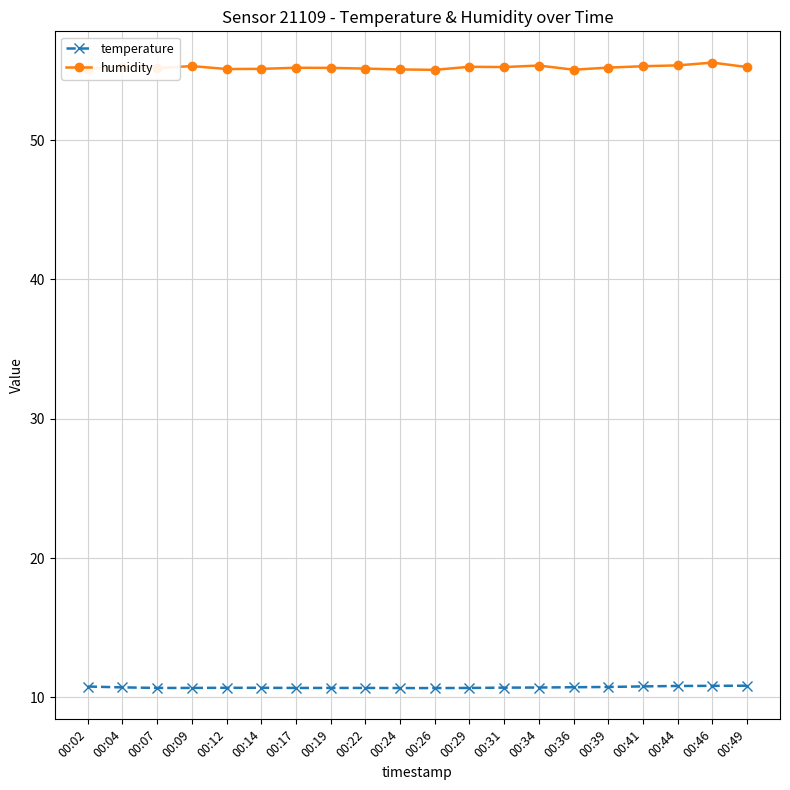

List the series in order of their peak value, highest first.

humidity, temperature